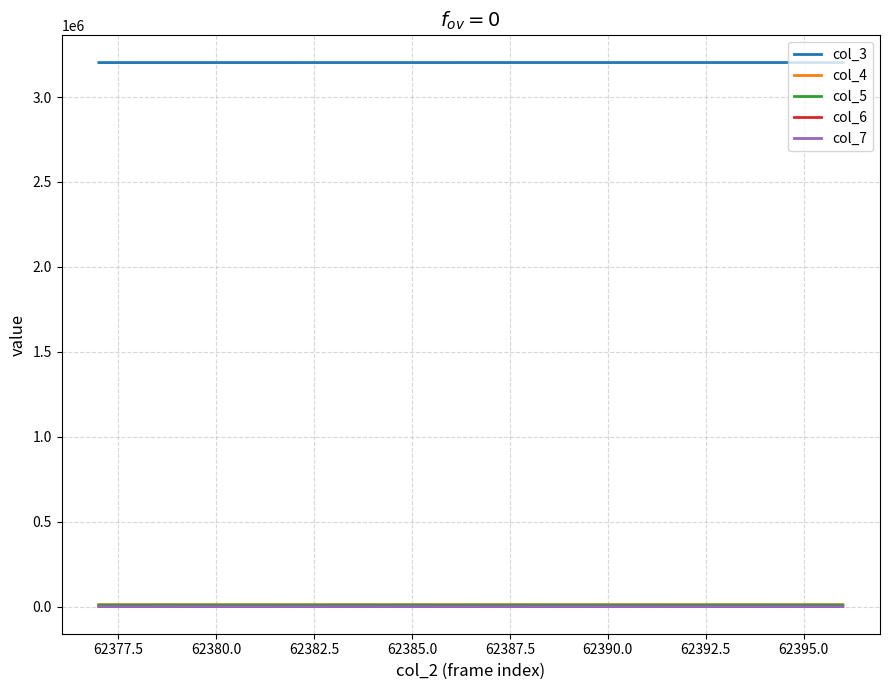

What is the difference between the maximum and second lowest values in the col_6 series?

113